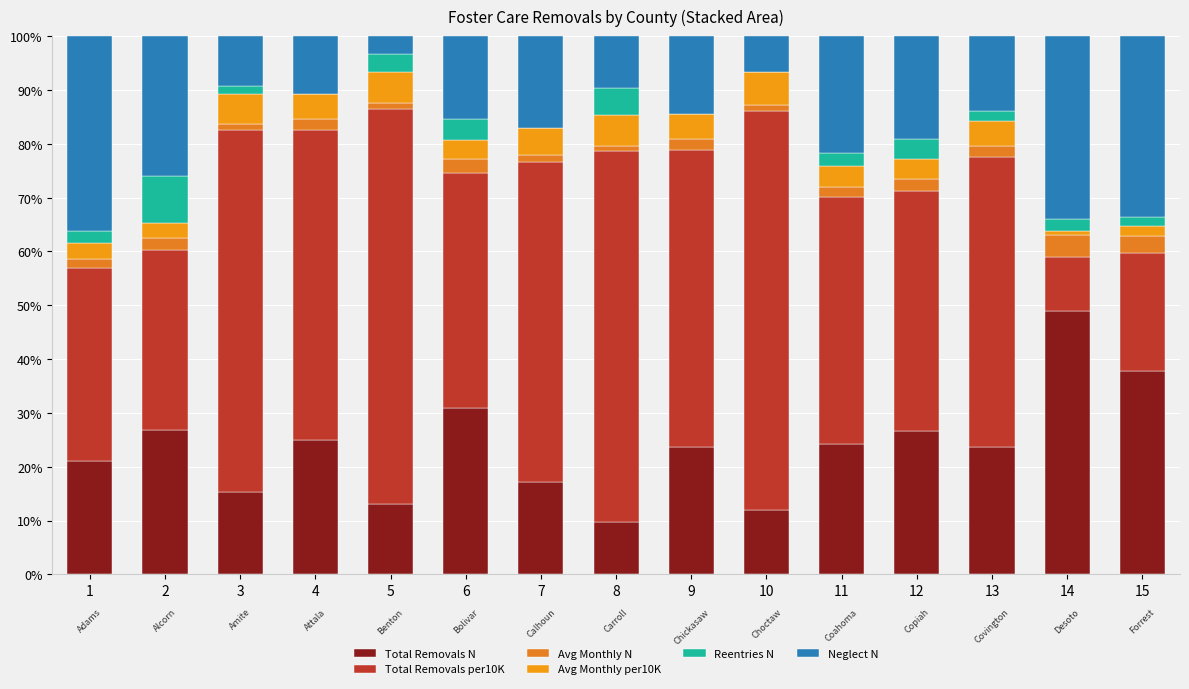

Where is Reentries N nearest to the value 4?

6